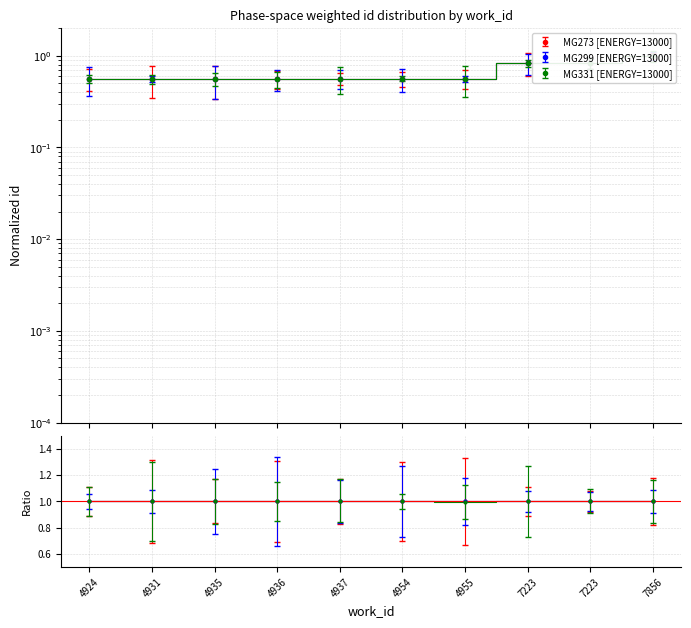

Which label corresponds to the smallest value in the chart?

4935